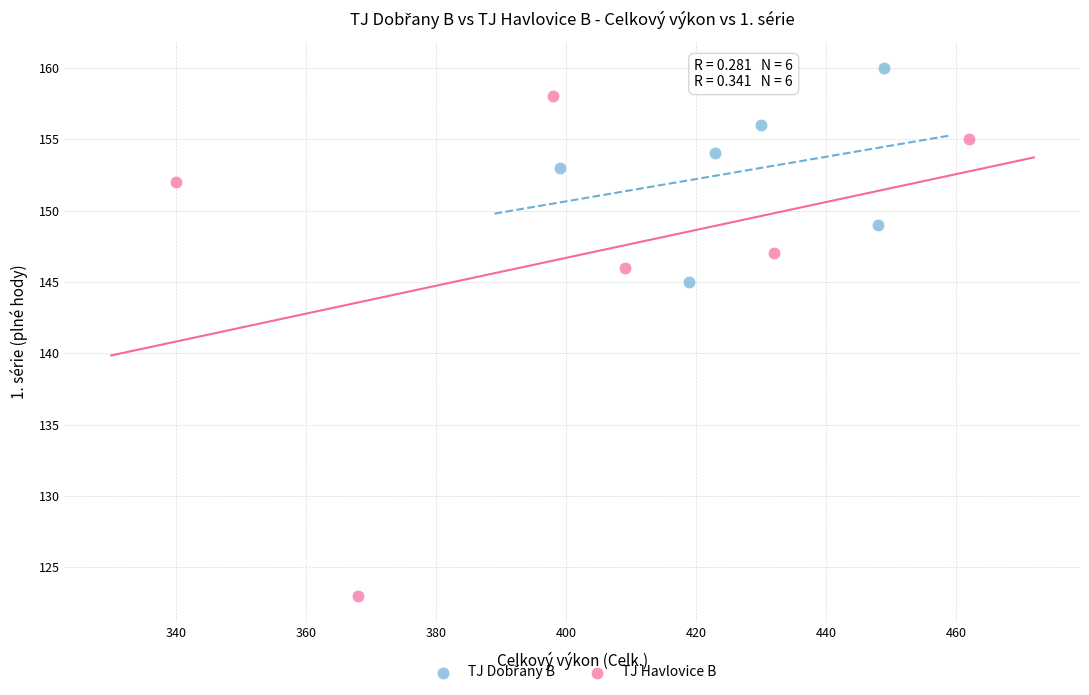

Which series contains the lowest Y value?

TJ Havlovice B